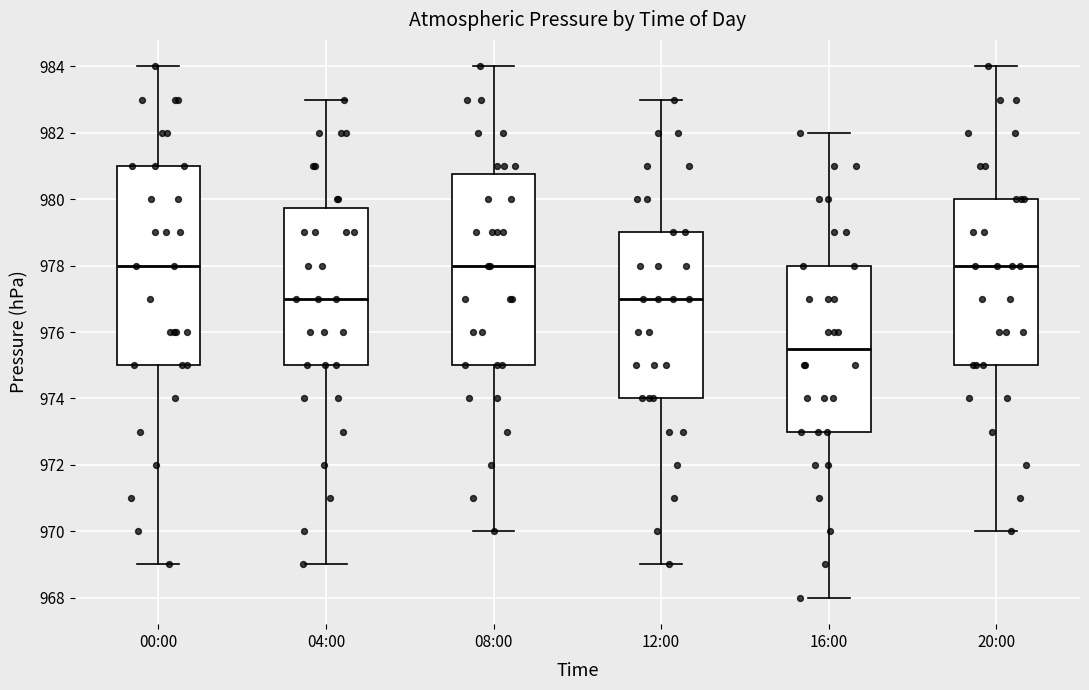

Reading left to right, transcribe this box plot: for each box, give where its median line is, the range the box spans, and where its two whiskers end, as read against the y-axis. The values are not printed on the chart, so give them approximately, as read against the axis.

00:00: median 978.0, box 975.0 to 981.0, whiskers 969.0 to 984.0
04:00: median 977.0, box 975.0 to 979.8, whiskers 969.0 to 983.0
08:00: median 978.0, box 975.0 to 980.8, whiskers 970.0 to 984.0
12:00: median 977.0, box 974.0 to 979.0, whiskers 969.0 to 983.0
16:00: median 975.6, box 973.0 to 978.0, whiskers 968.0 to 982.0
20:00: median 978.0, box 975.0 to 980.0, whiskers 970.0 to 984.0